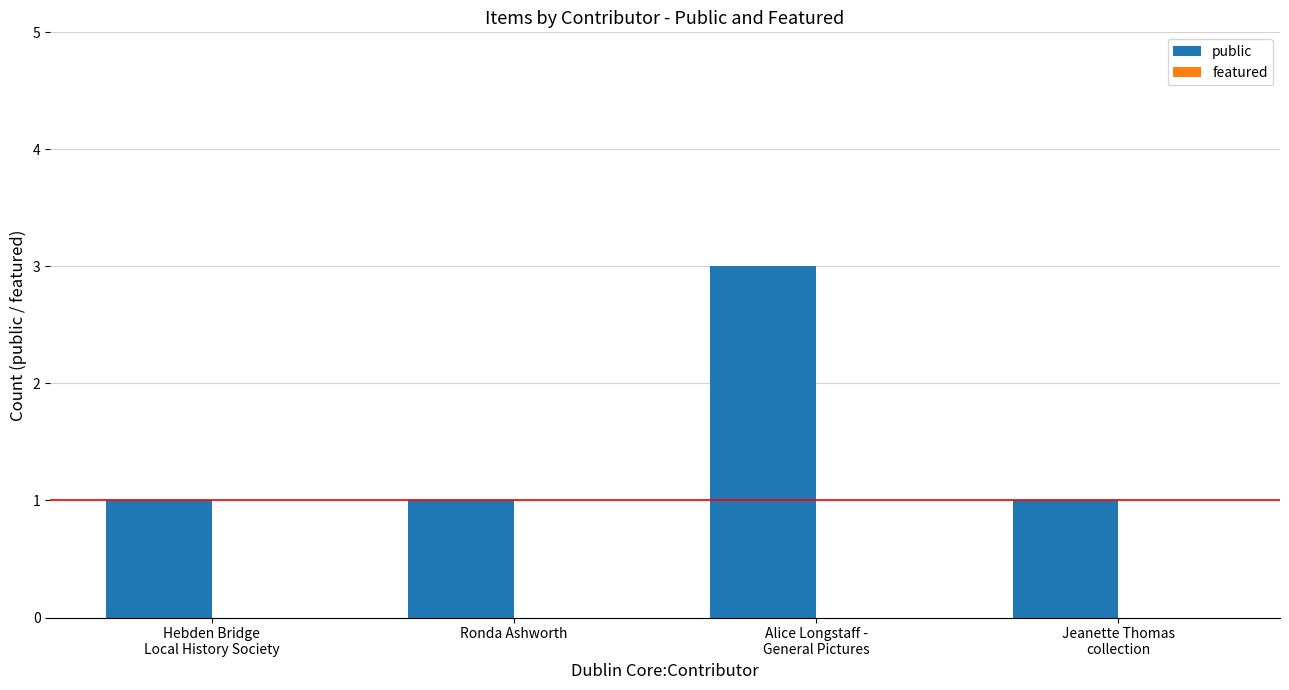

What position from the left is Ronda Ashworth?

2